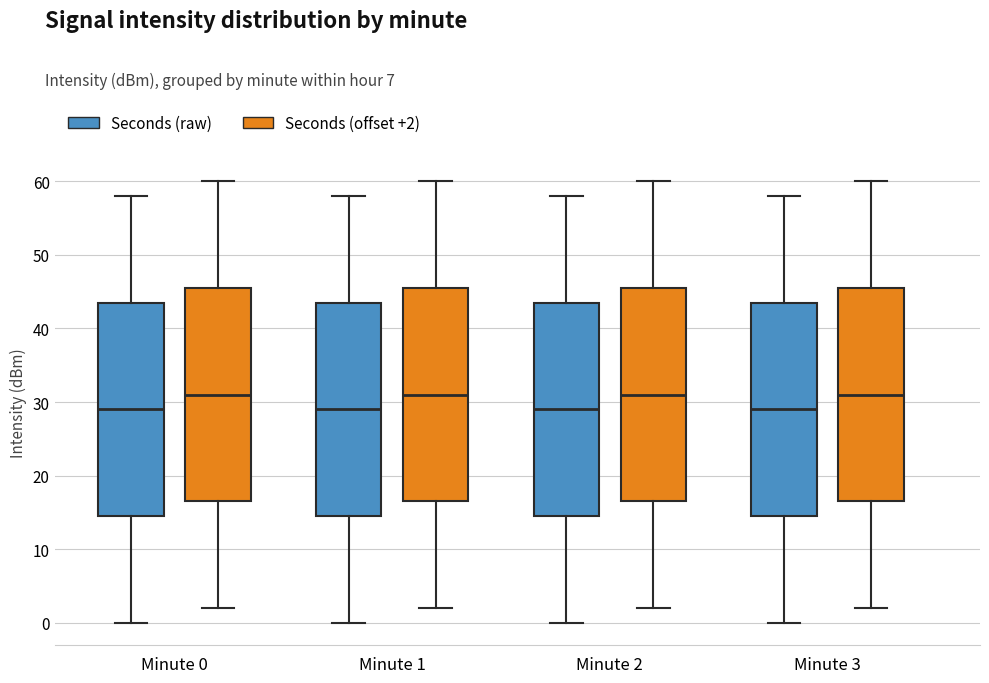

Where is the upper edge of the box for Minute 3 (Seconds (offset +2)) on the y-axis? The values are not printed on the chart, so give them approximately, as read against the axis.

46